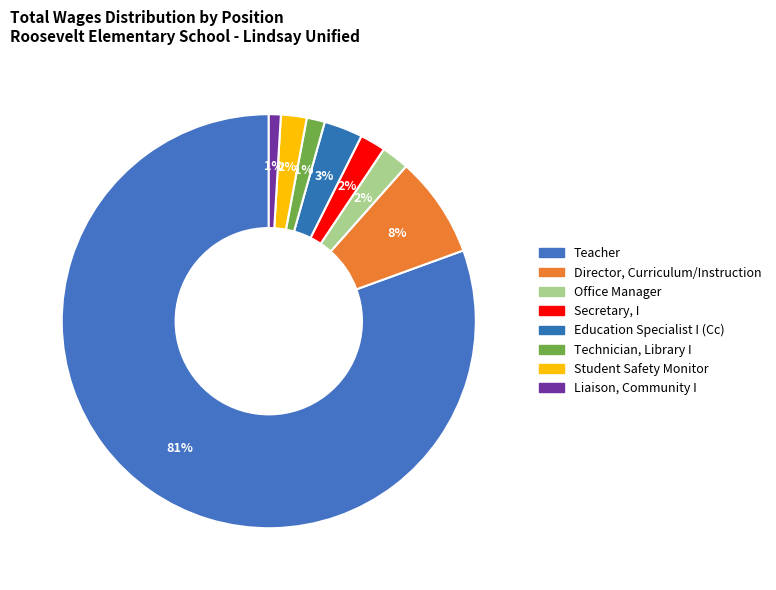

Which slice is the largest?

Teacher